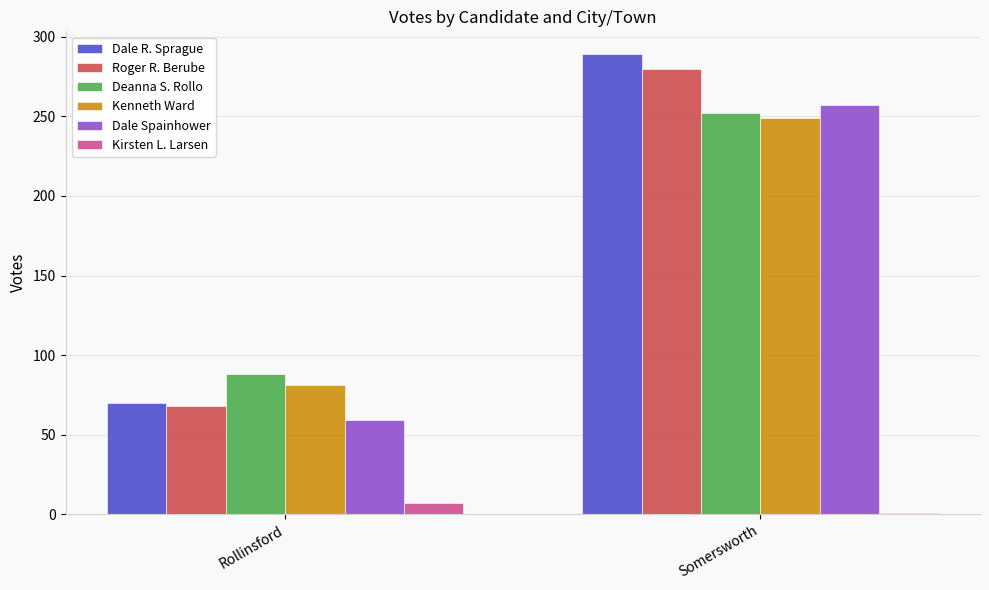

What is the average value of the Dale Spainhower series?

158